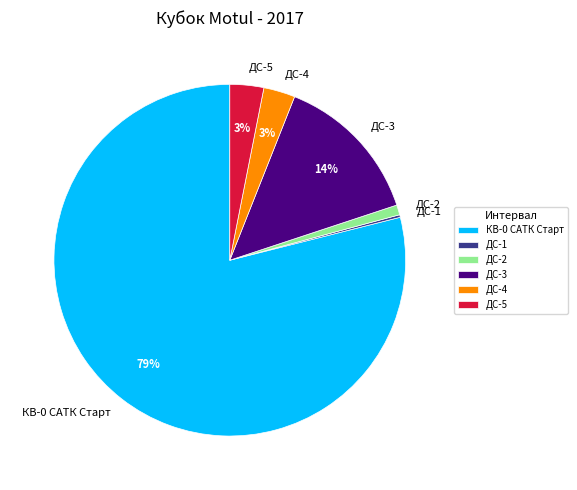

Is КВ-0 САТК Старт the majority of the pie?

Yes